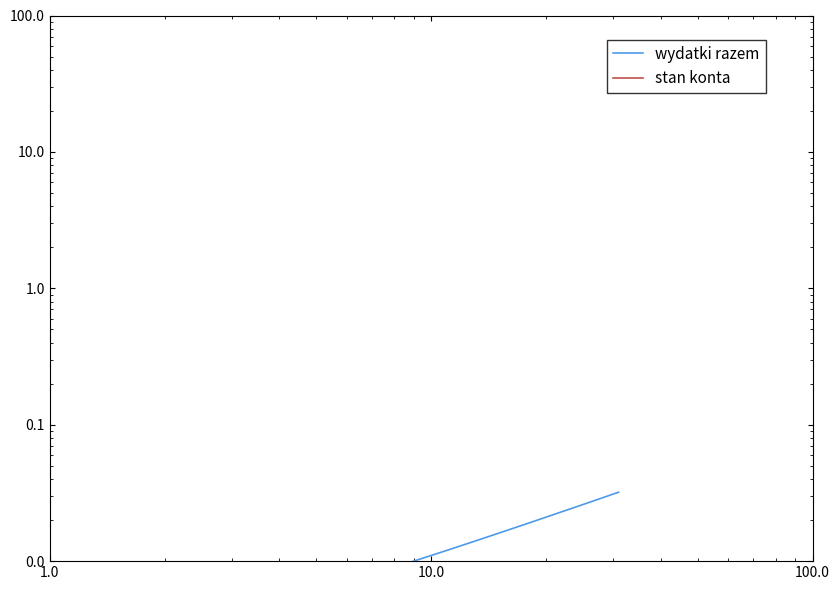

Is the value of wydatki razem at 8 greater than the value of stan konta at 21?

Yes